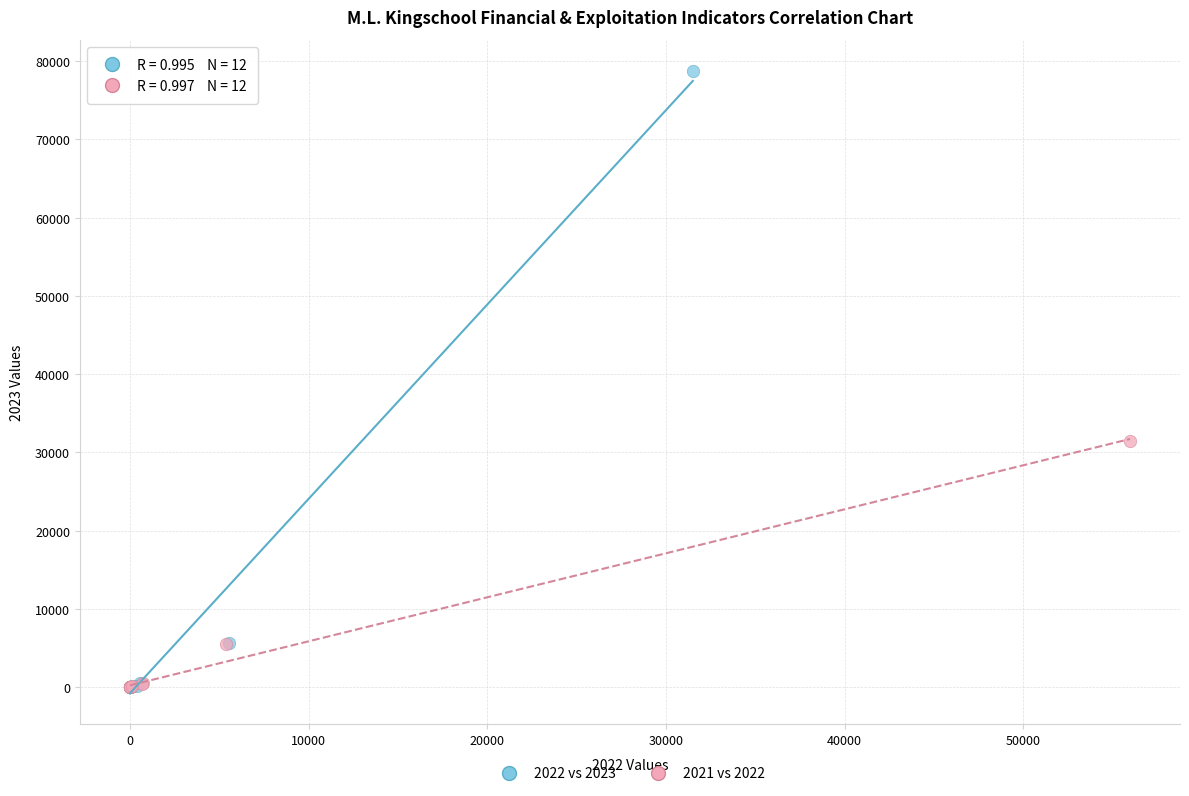

Which series has the widest spread of Y values?

2022 vs 2023